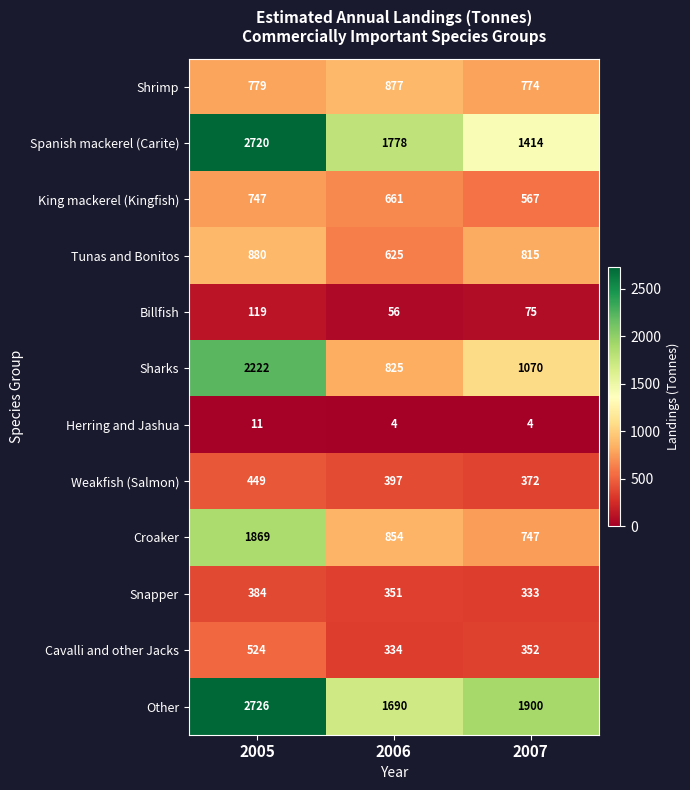

How many data points does each series have?

3